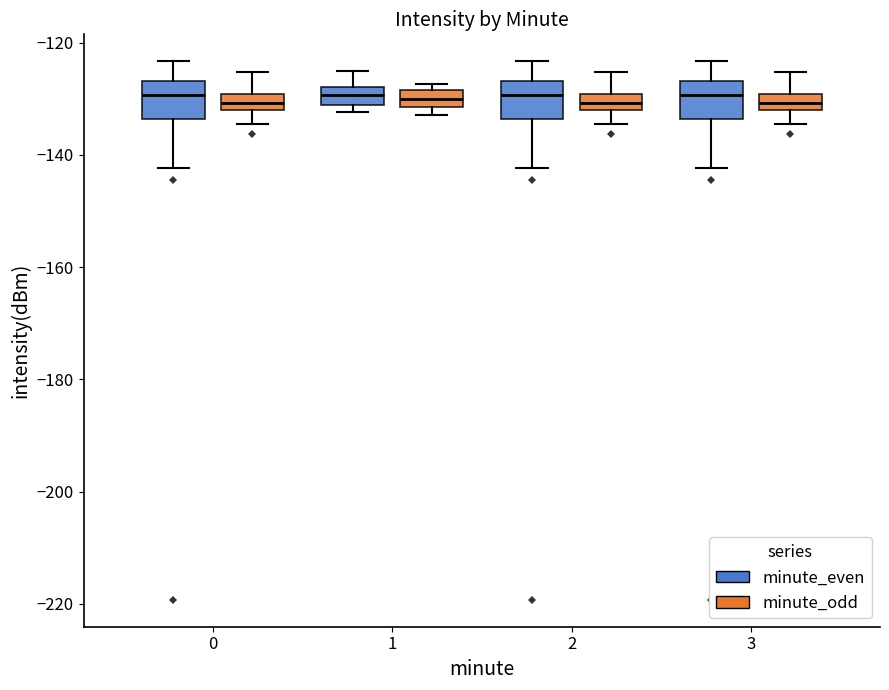

Where is the upper edge of the box for 2 (minute_even) on the y-axis? The values are not printed on the chart, so give them approximately, as read against the axis.

-126